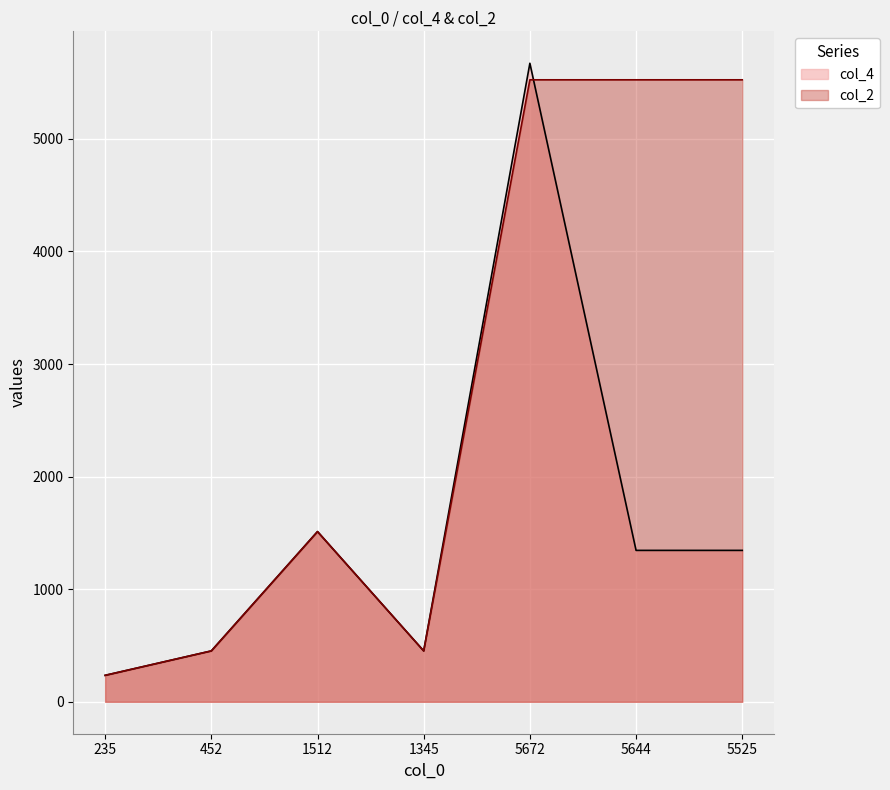

Where do col_2 and col_4 first cross each other?

5672 and 5644